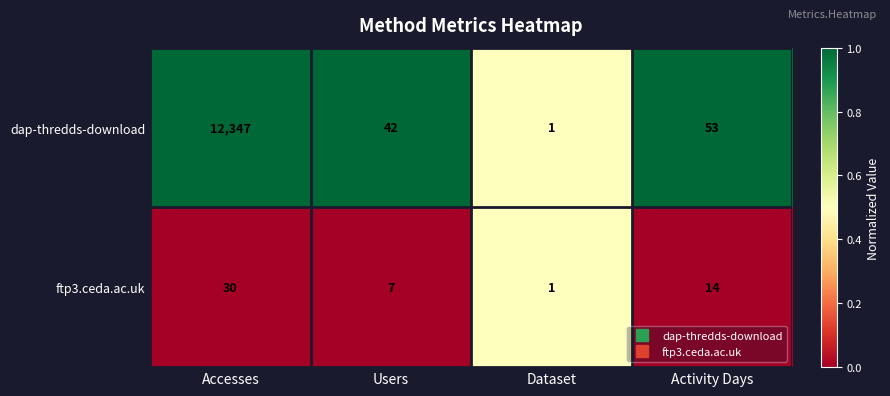

At which label is ftp3.ceda.ac.uk closest to 15?

Activity Days